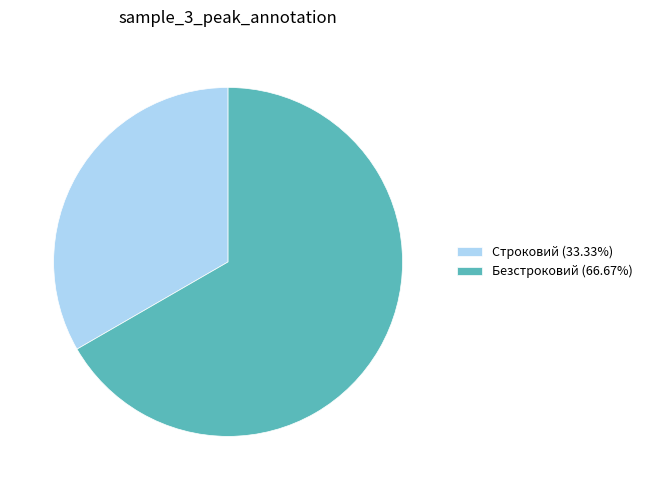

What is the ratio of the value at Строковий (33.33%) to the value at Безстроковий (66.67%)?

0.5